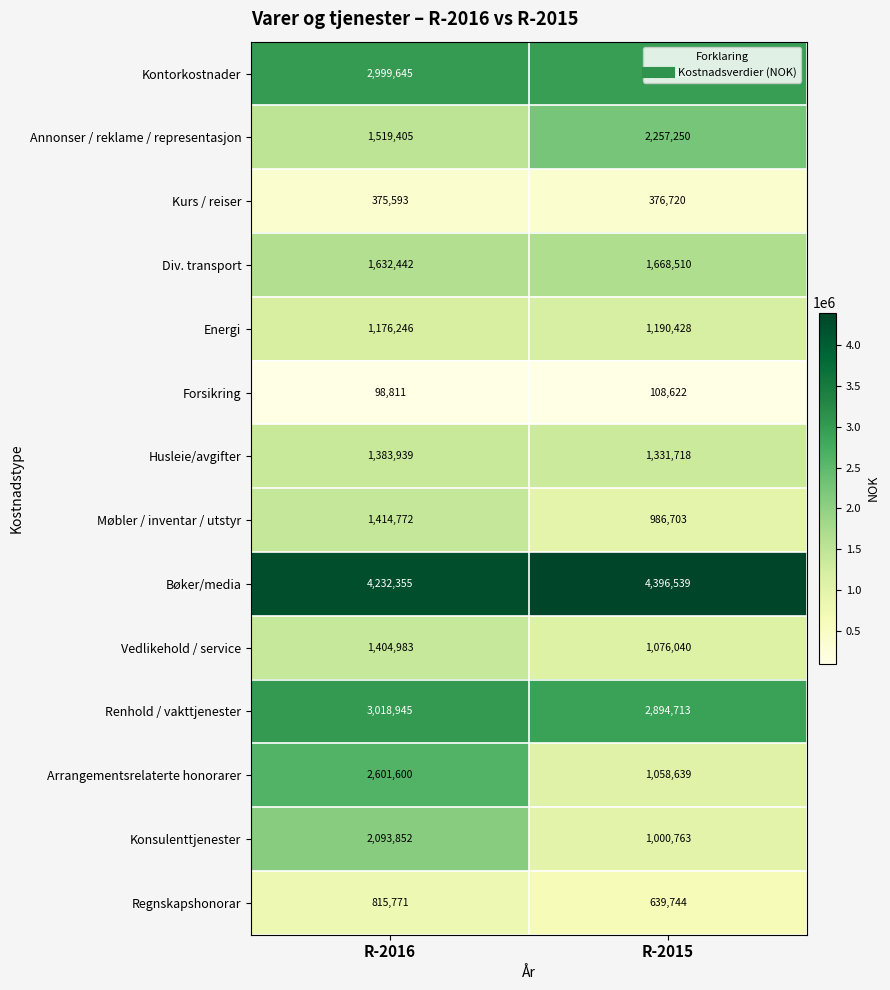

List the labels in order of Møbler / inventar / utstyr value, largest first.

R-2016, R-2015